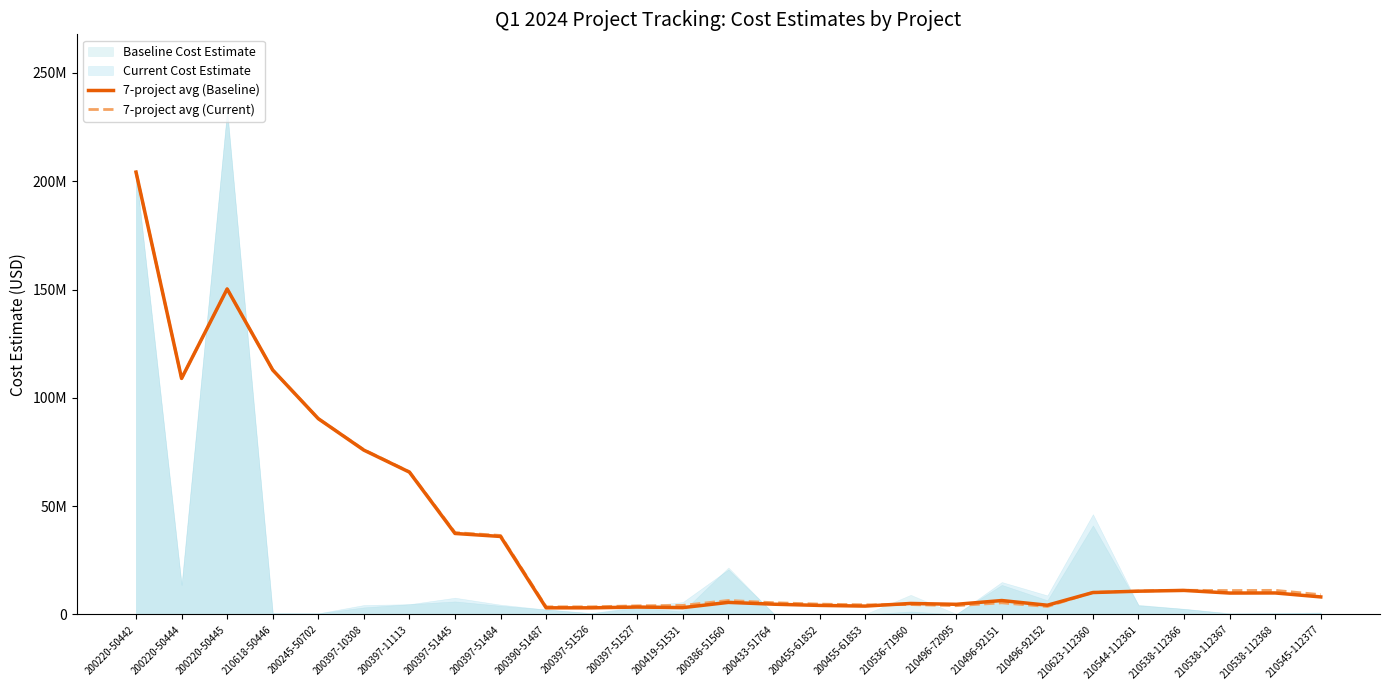

Is it true that 7-project avg (Current) equals 4548093.7 at 210536-71960?

True